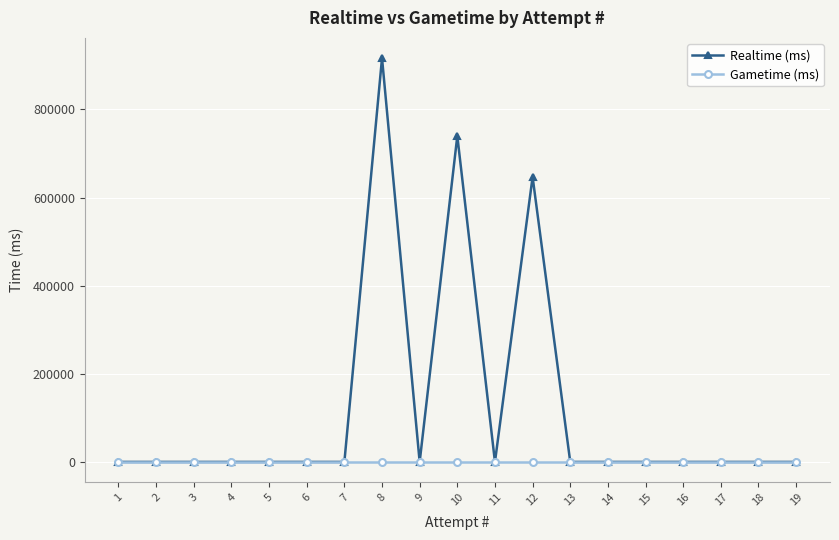

True or false: Gametime (ms) and Realtime (ms) cross at least once.

False